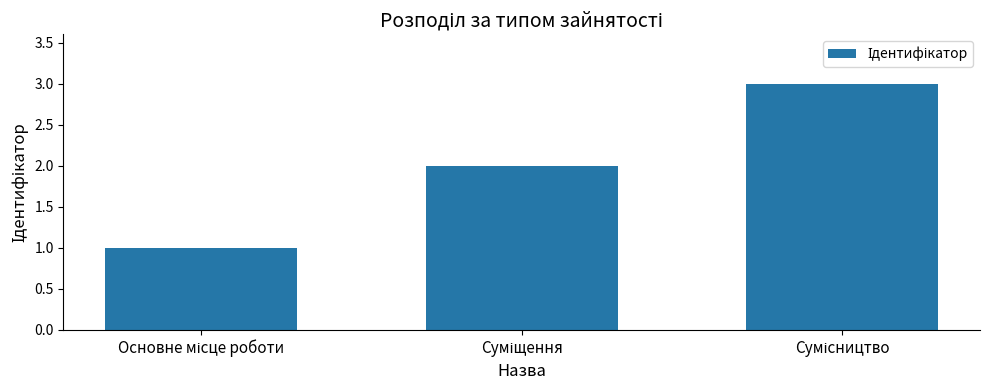

Reading left to right, extract all data points from this chart.

1	2	3